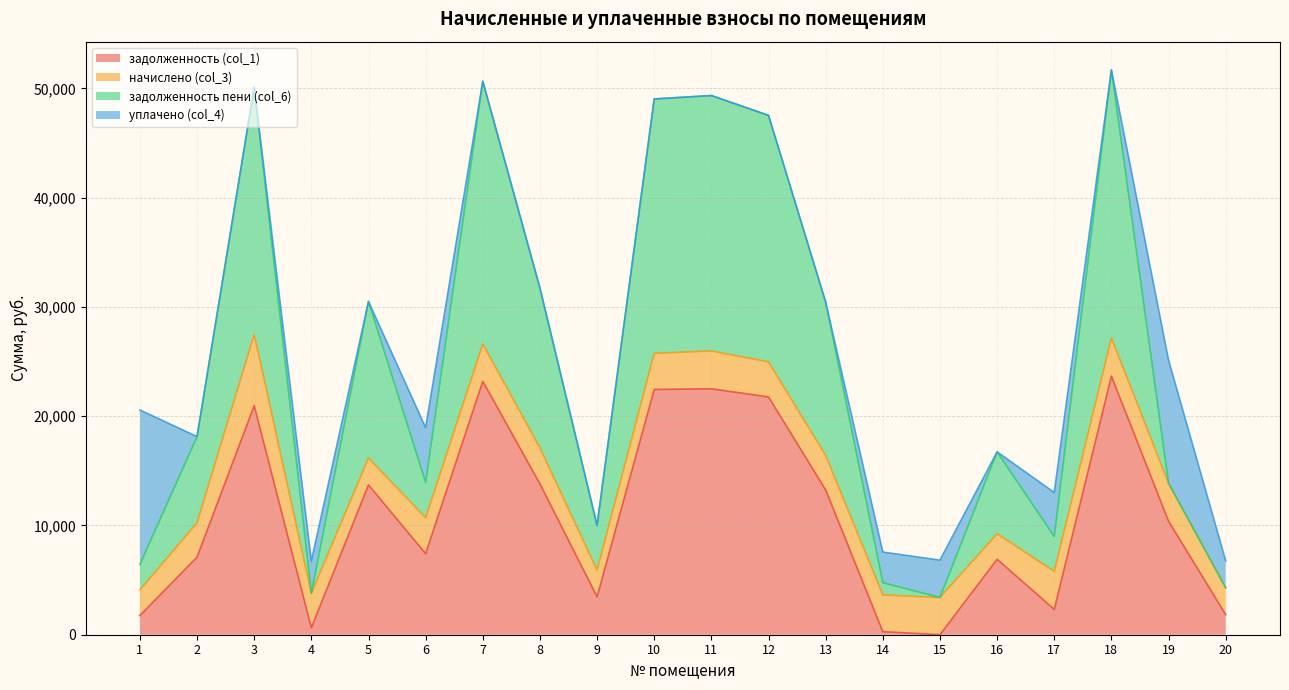

What is the maximum value shown in the chart?

51684.9